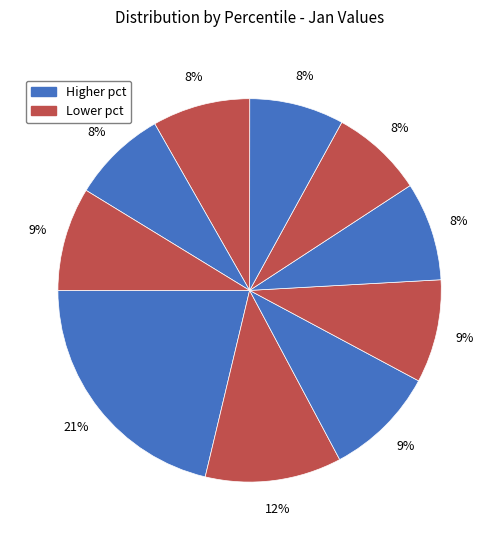

Count the number of slices in the pie.

10